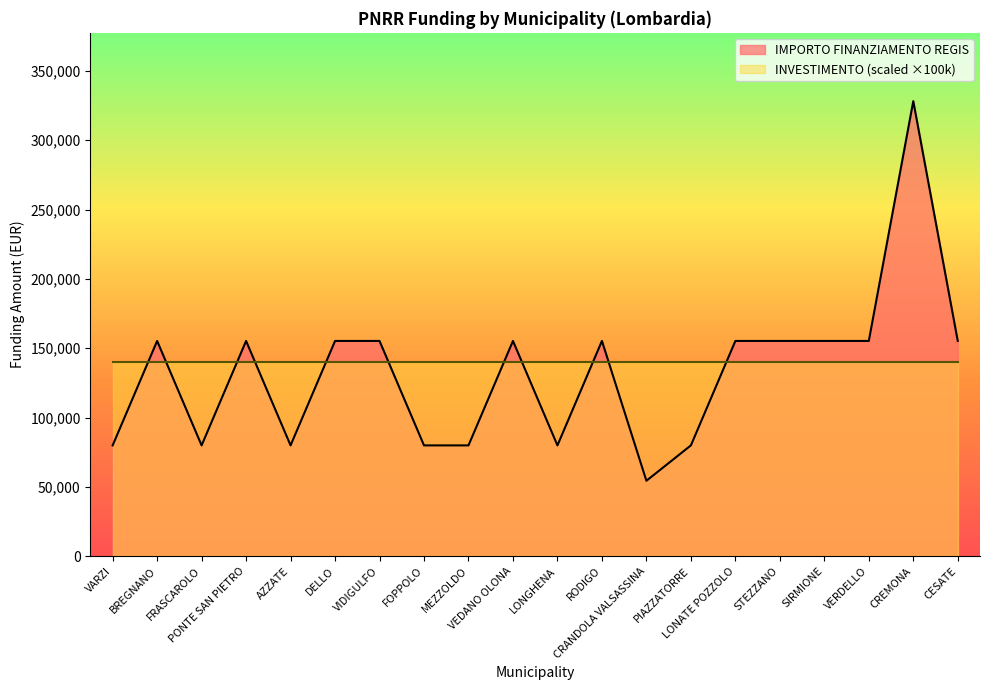

Rank the categories by value from lowest to highest.

CRANDOLA VALSASSINA, VARZI, FRASCAROLO, AZZATE, FOPPOLO, MEZZOLDO, LONGHENA, PIAZZATORRE, BREGNANO, PONTE SAN PIETRO, DELLO, VIDIGULFO, VEDANO OLONA, RODIGO, LONATE POZZOLO, STEZZANO, SIRMIONE, VERDELLO, CESATE, CREMONA